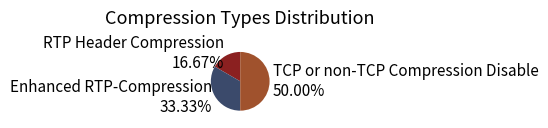

Count the number of slices in the pie.

3